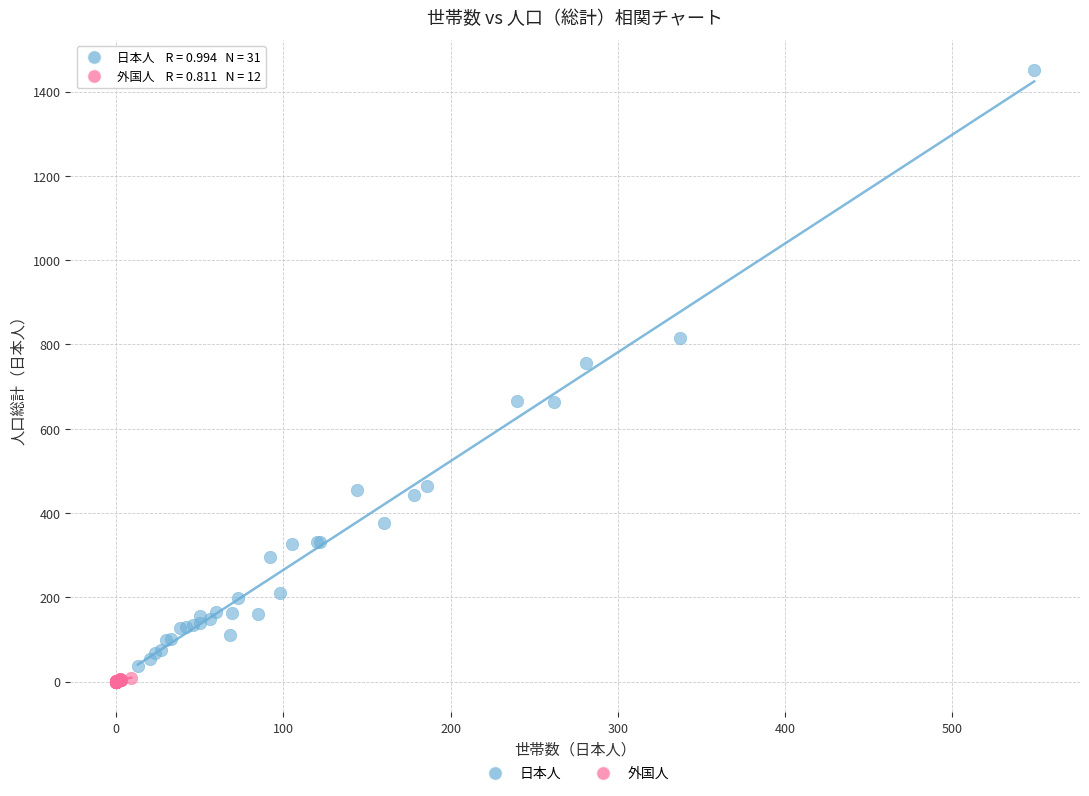

What are all the series names shown in the legend?

日本人, 外国人